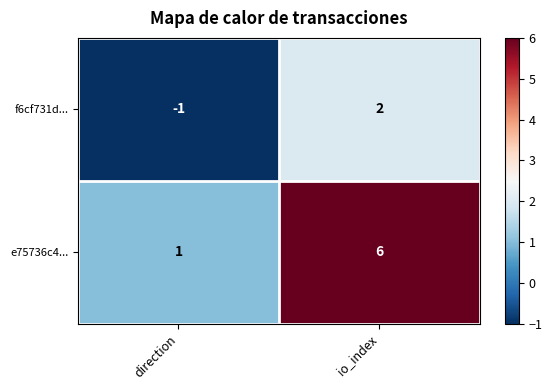

What is the greatest value displayed?

6